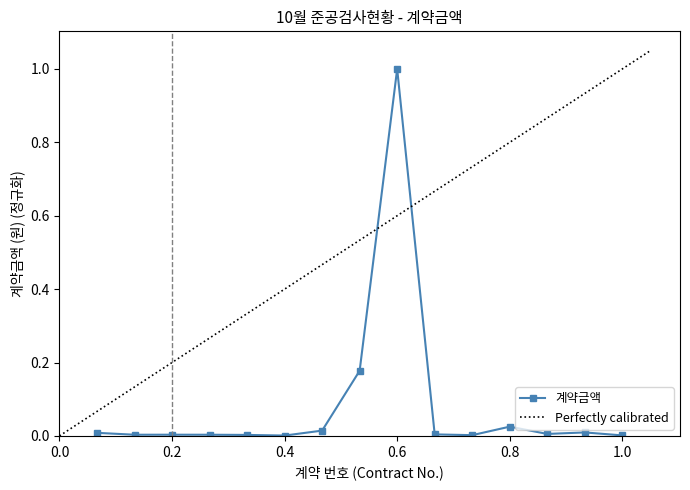

The value at 10 is 0.0. True or false?

True